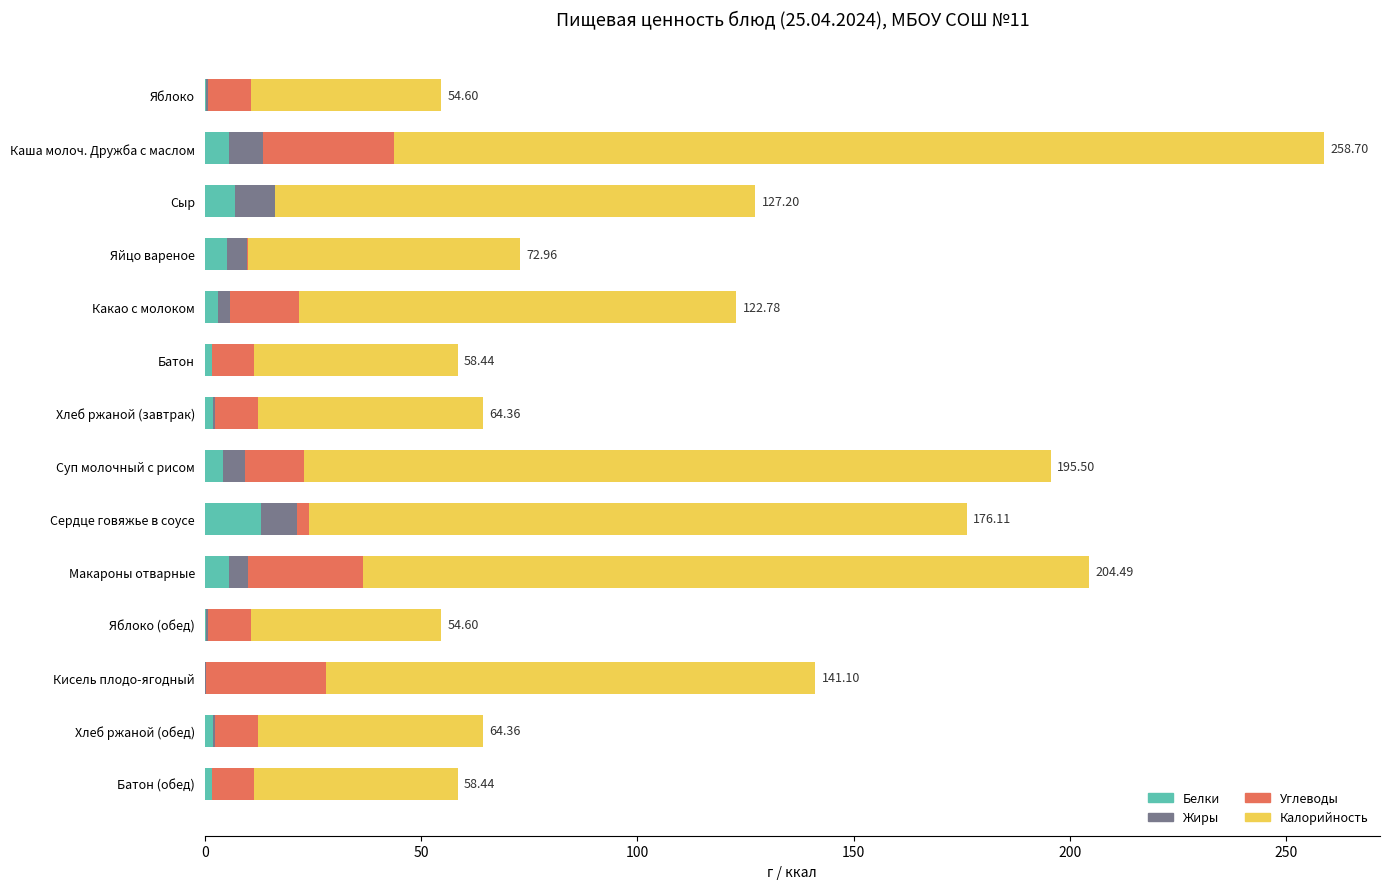

How many categories are shown in the chart?

14